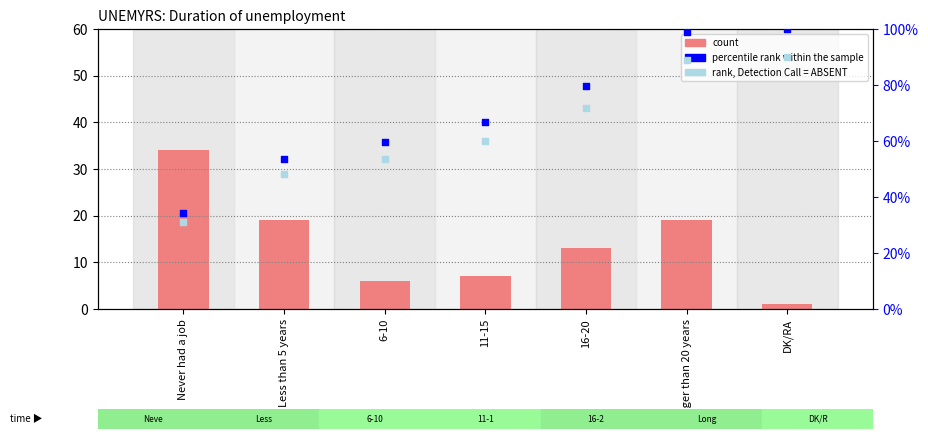

Is the value of count at Never had a job greater than the value of percentile rank within the sample at Less than 5 years?

No